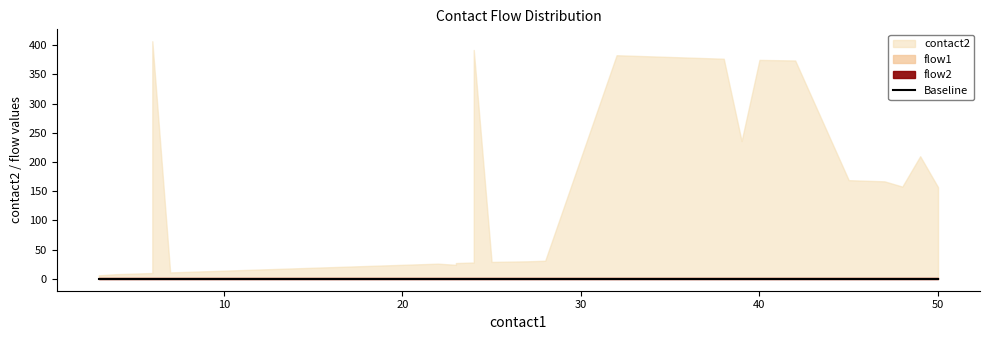

What are all the series names shown in the legend?

contact2, flow1, flow2